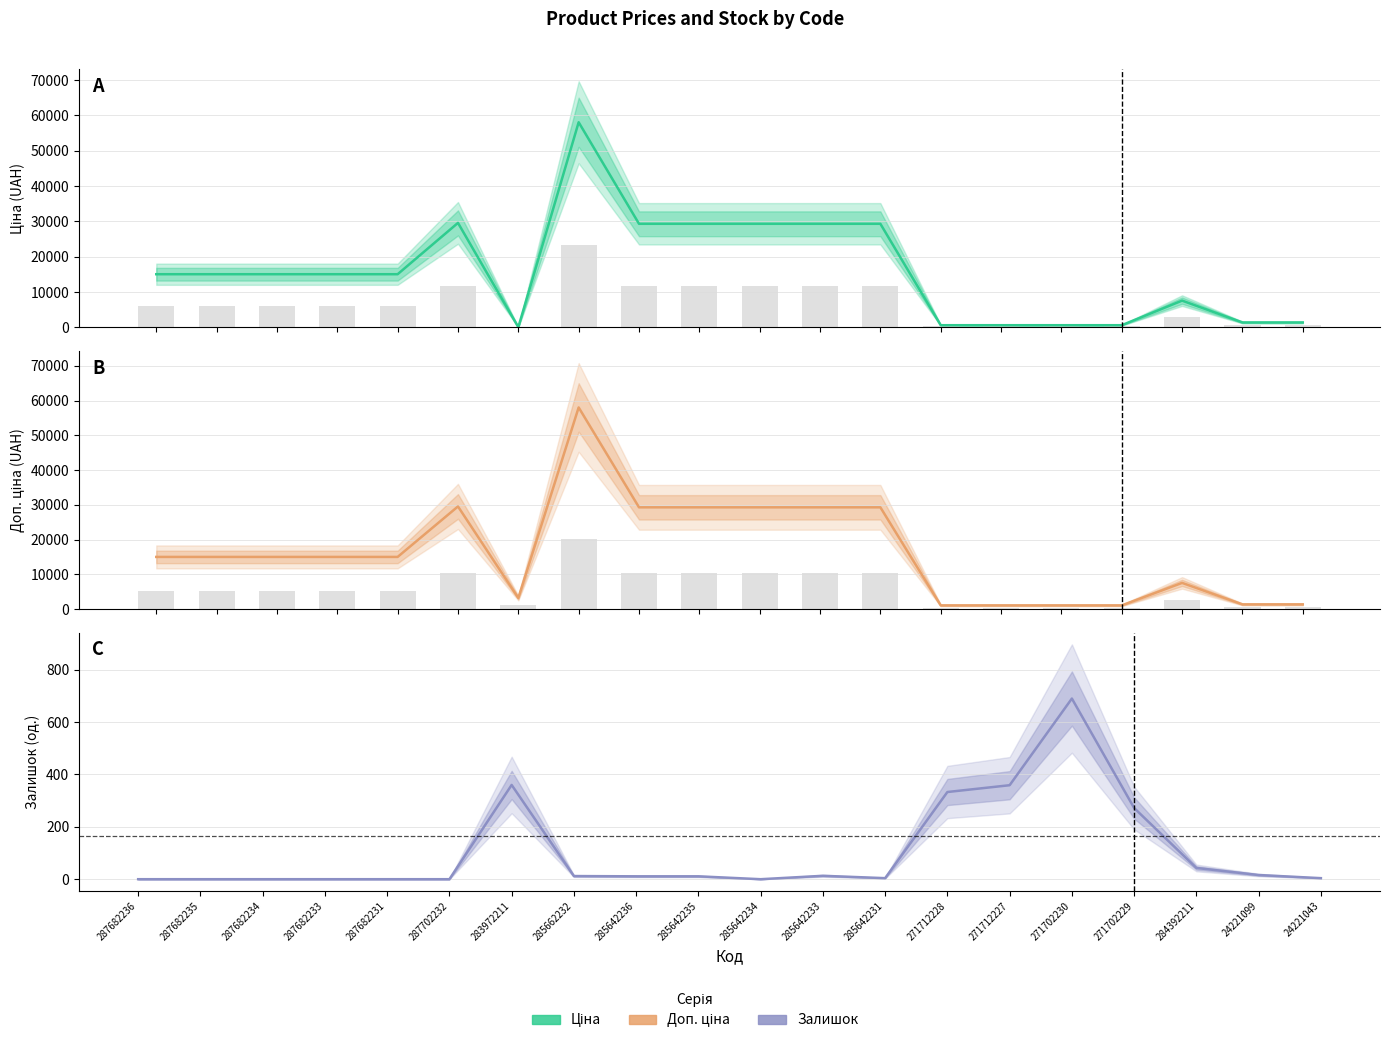

What is the label of the 7th bar from the left?

283972211